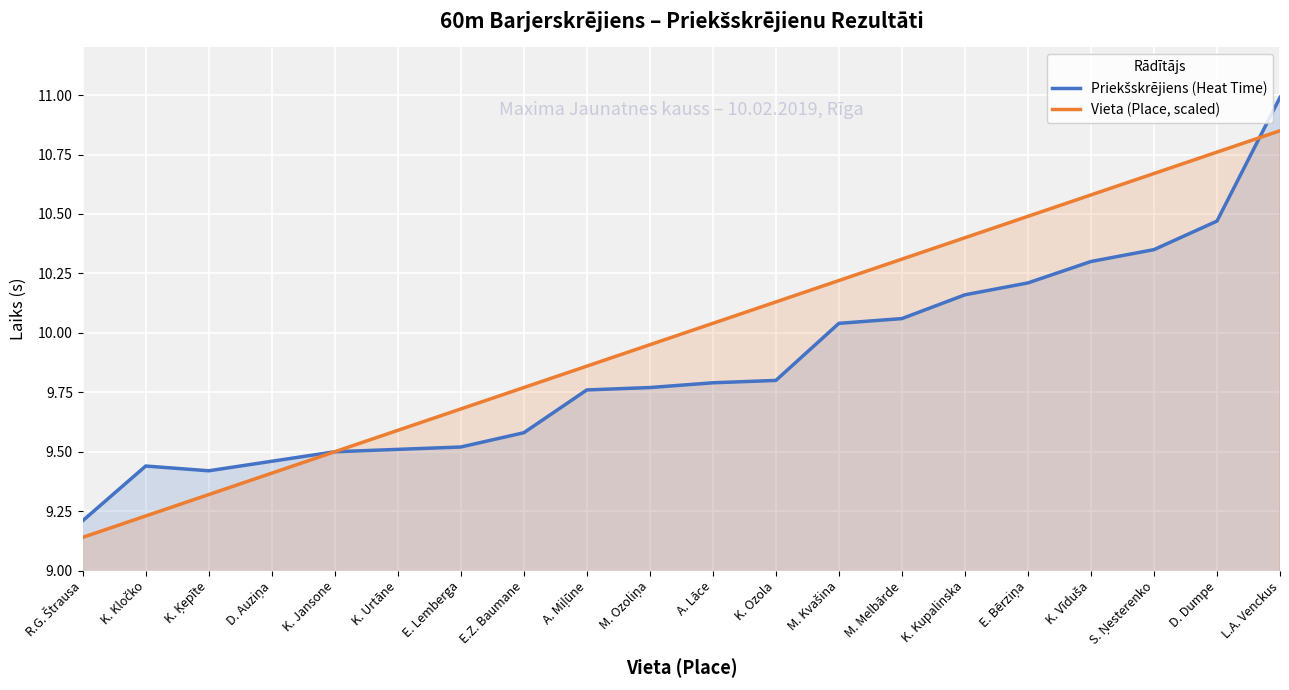

Which series has the largest total across all categories?

Vieta (Place, scaled)